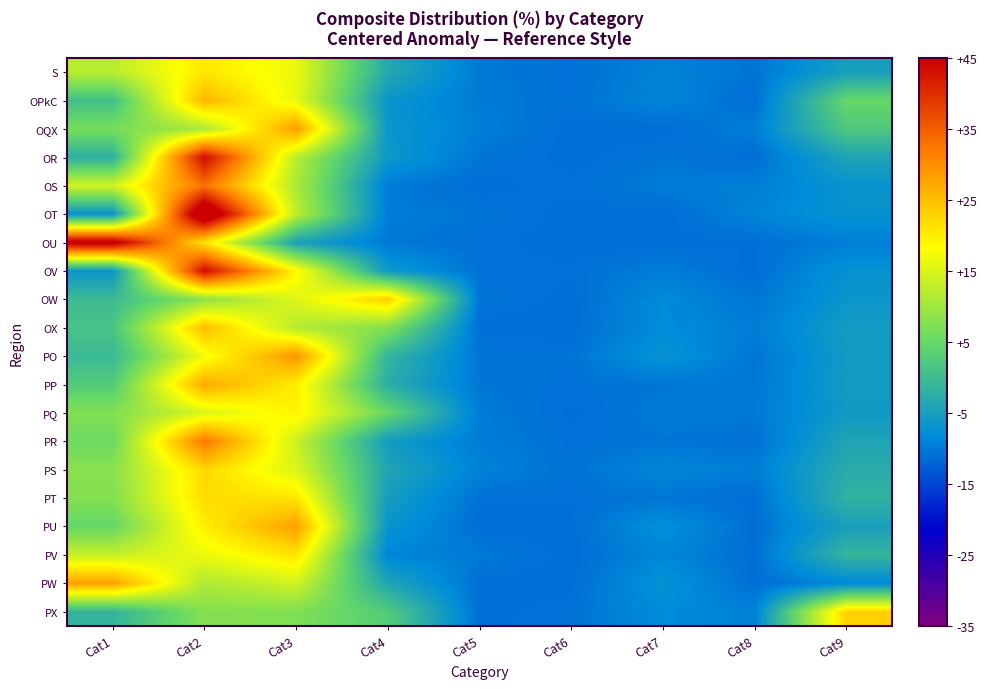

What is the difference between the highest and lowest values at Cat2?

45.6